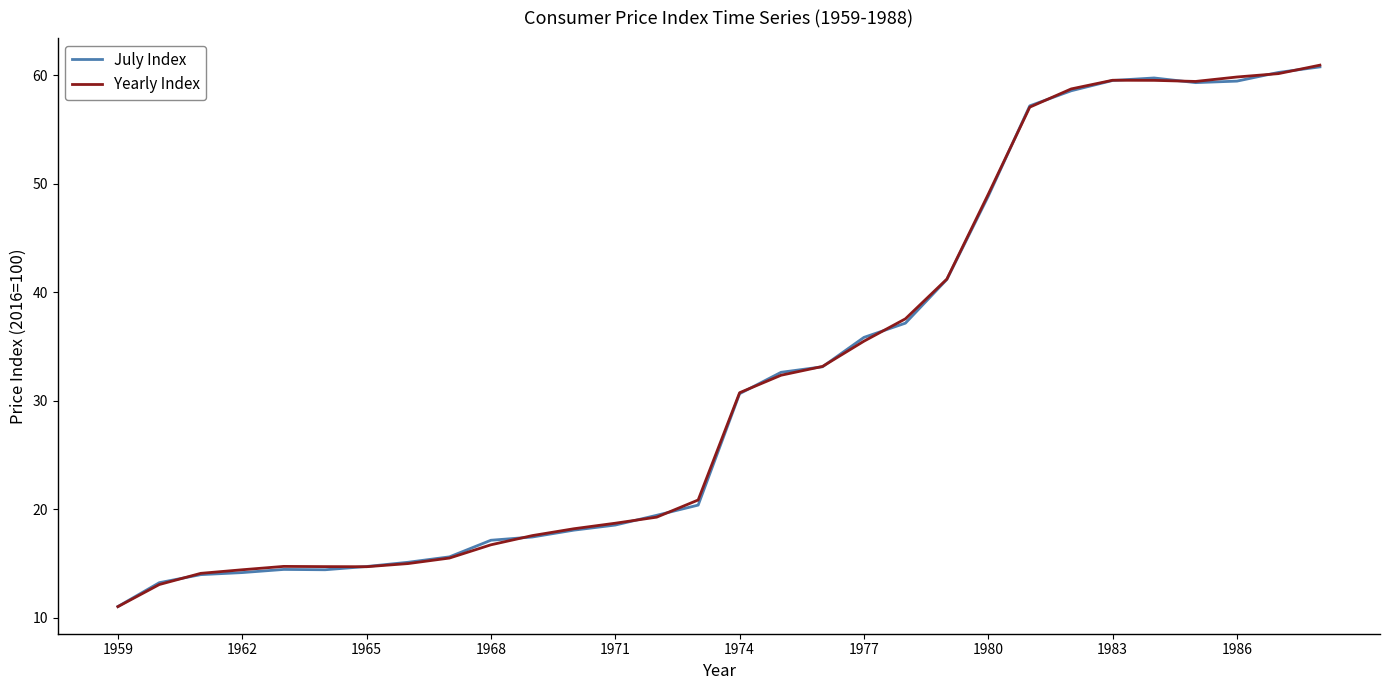

What is the minimum value shown in the chart?

11.0